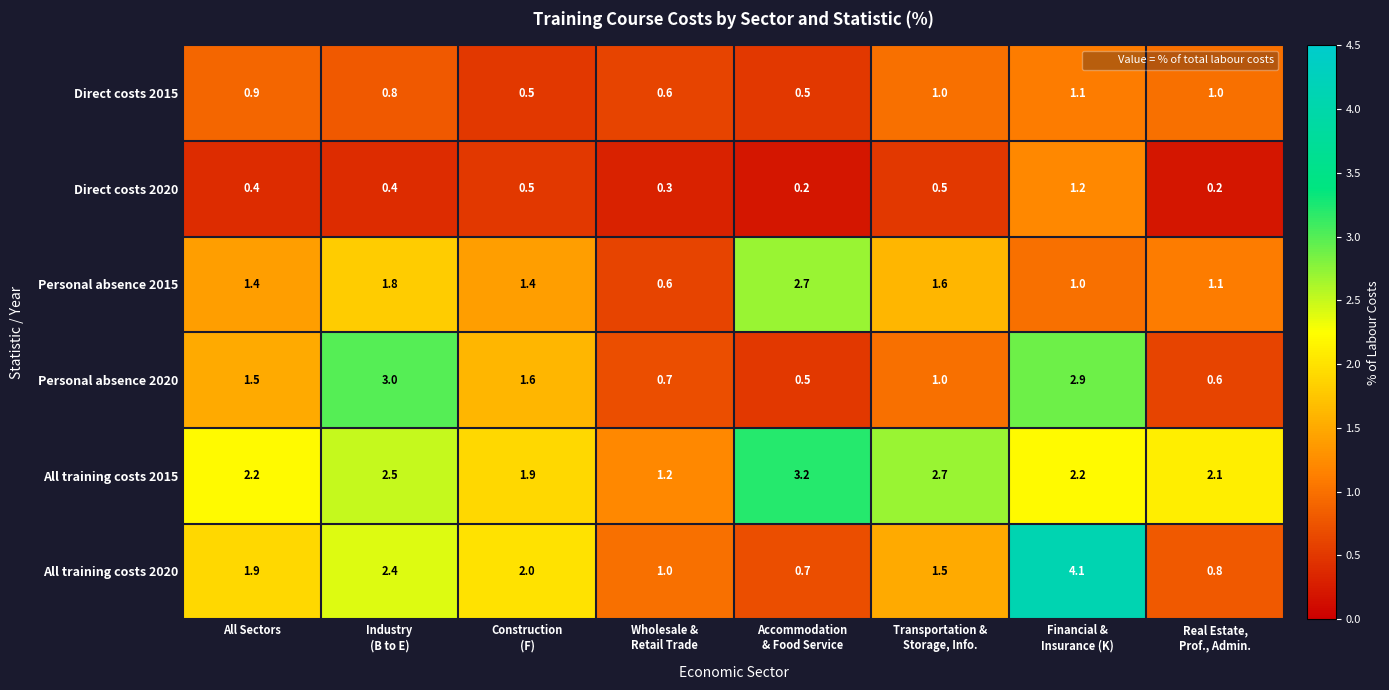

What is the average value of the All training costs 2020 series?

1.8